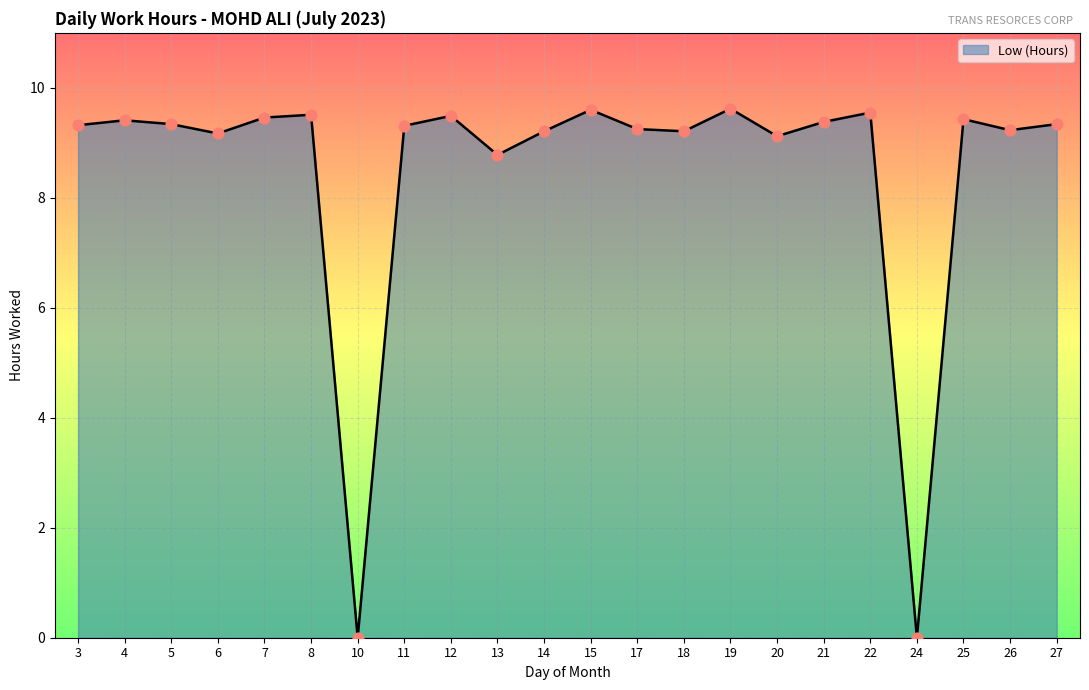

Which has a higher value, 22 or 26?

22